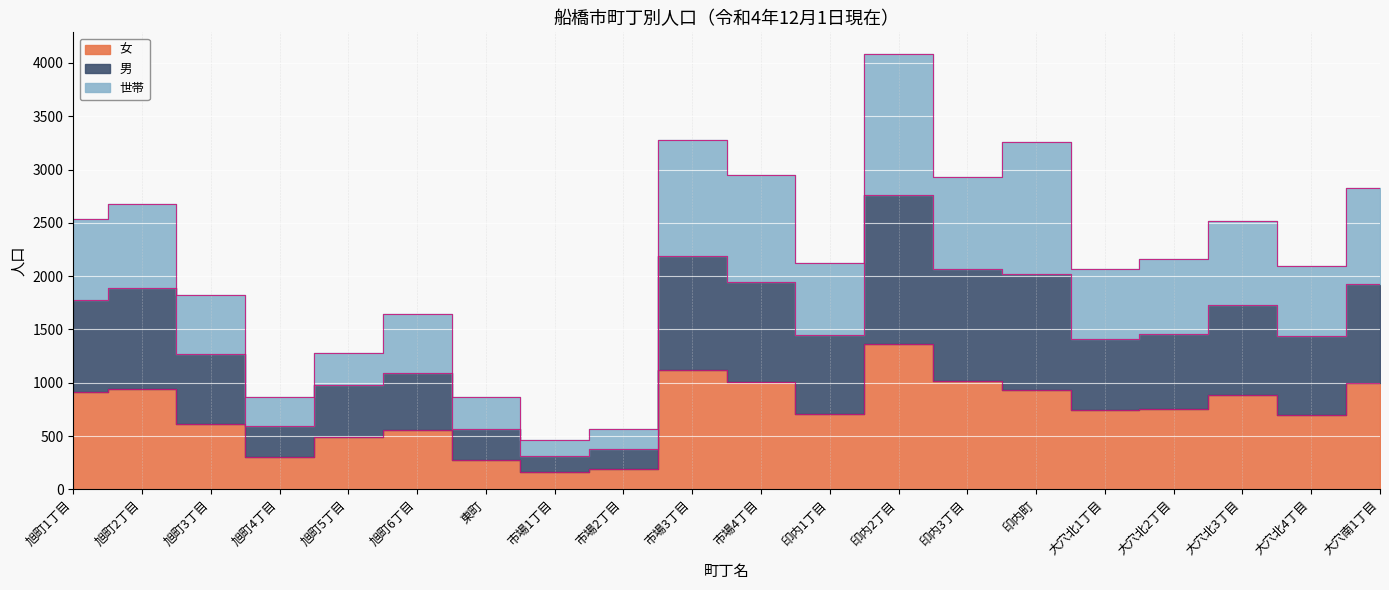

How many data points does each series have?

20